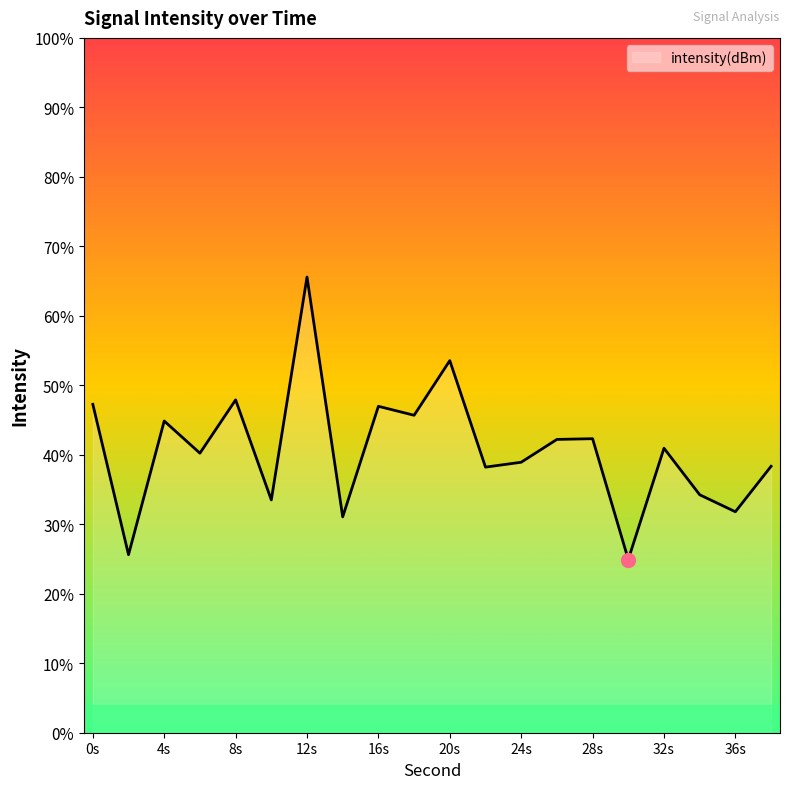

Reading right to left, extract all data points from this chart.

-115.4	-117.0	-116.4	-114.8	-118.8	-114.4	-114.4	-115.3	-115.4	-111.6	-113.6	-113.3	-117.2	-108.6	-116.6	-113.0	-114.9	-113.8	-118.6	-113.2